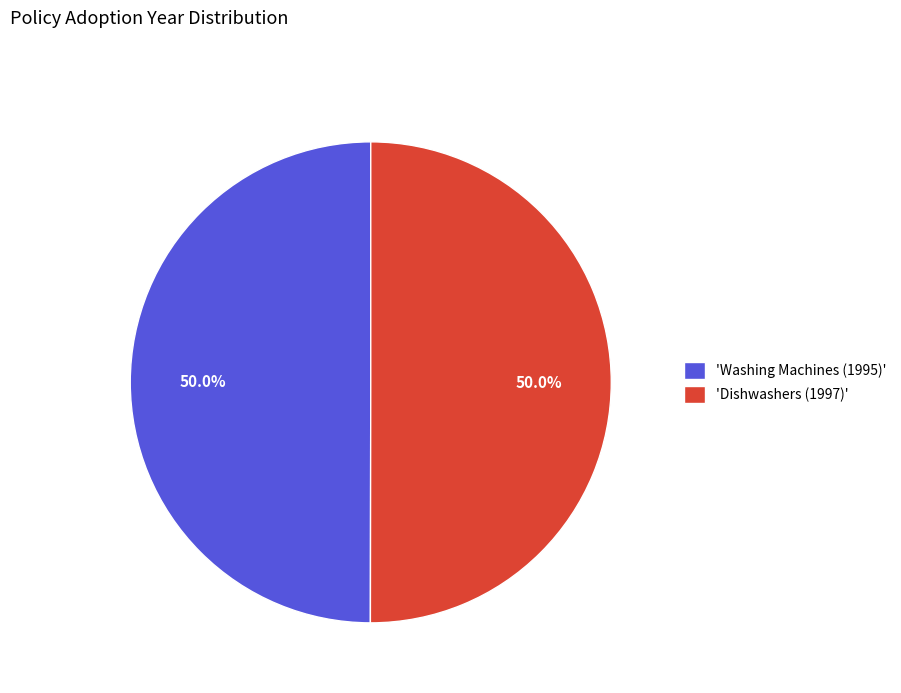

Is the sum of 'Dishwashers (1997)' and 'Washing Machines (1995)' greater than half?

Yes